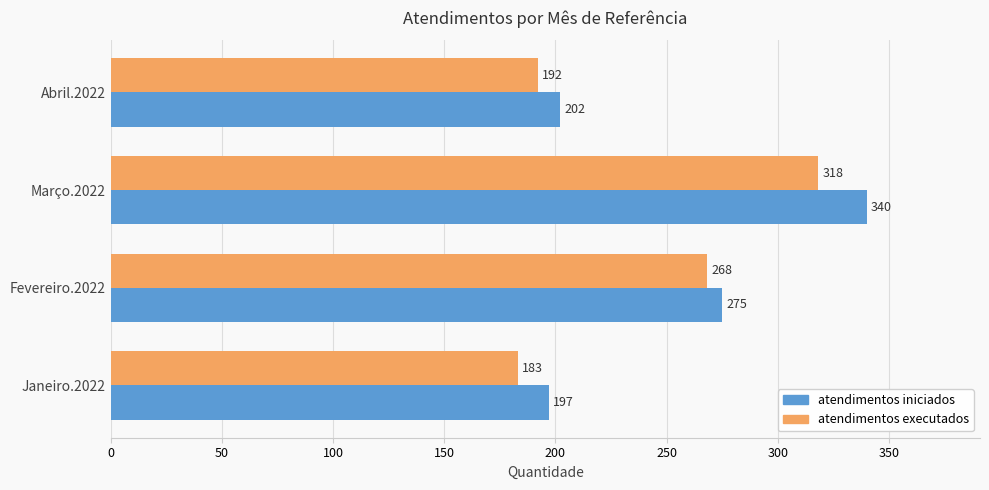

What is the maximum value for atendimentos executados?

318